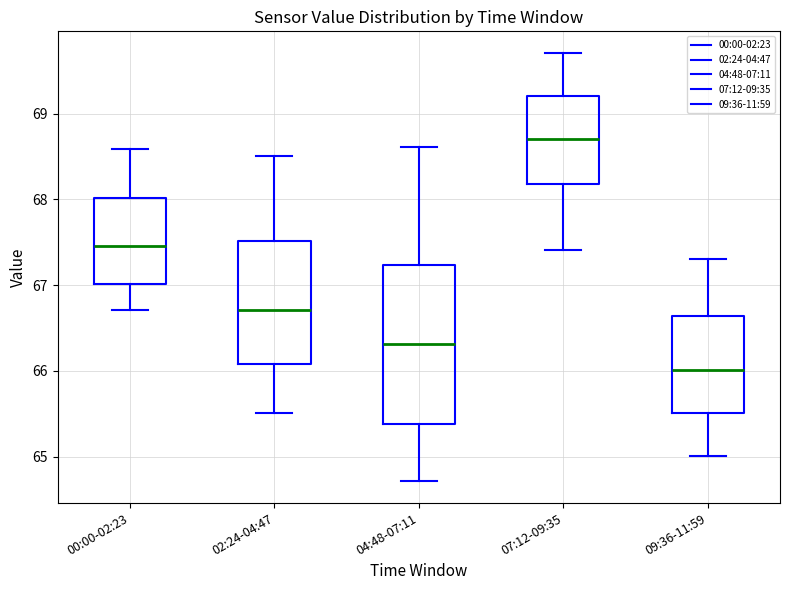

Reading left to right, read every box against the y-axis: the position of its median line, the range the box covers, and the ends of its whiskers. The values are not printed on the chart, so give them approximately, as read against the axis.

00:00-02:23: median 67.5, box 67.0 to 68.0, whiskers 66.7 to 68.6
02:24-04:47: median 66.7, box 66.1 to 67.5, whiskers 65.5 to 68.5
04:48-07:11: median 66.3, box 65.4 to 67.2, whiskers 64.7 to 68.6
07:12-09:35: median 68.7, box 68.2 to 69.2, whiskers 67.4 to 69.7
09:36-11:59: median 66.0, box 65.5 to 66.6, whiskers 65.0 to 67.3